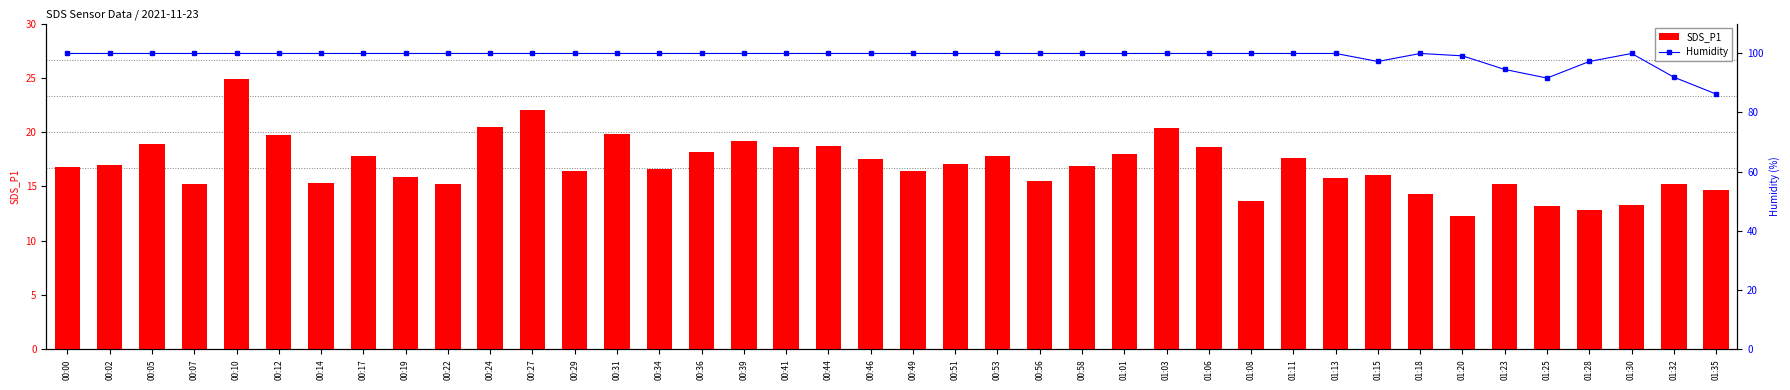

The SDS_P1 series shows 4.5 at 00:12. True or false?

False